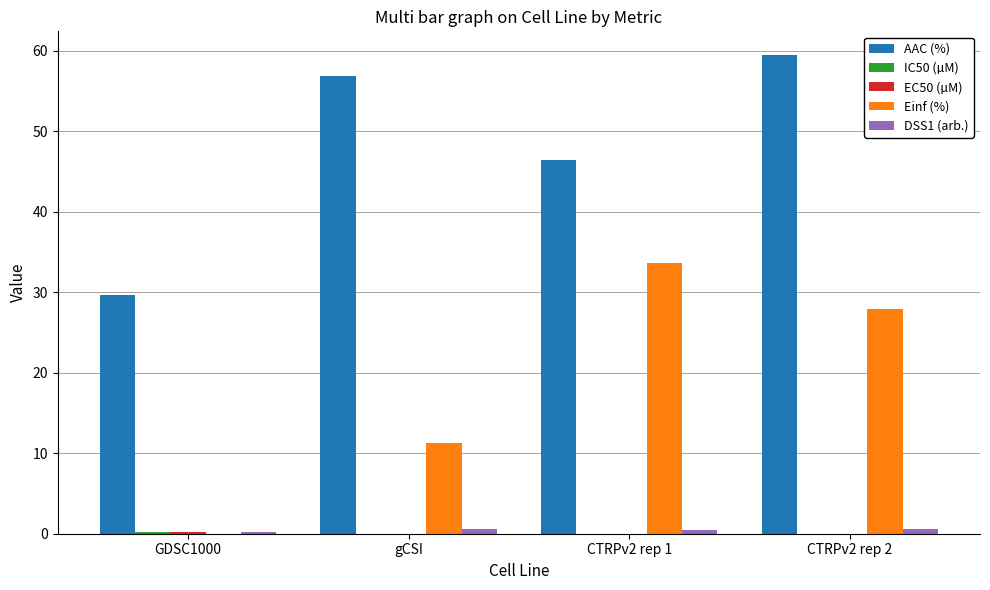

Is the value of AAC (%) at CTRPv2 rep 1 greater than the value of Einf (%) at CTRPv2 rep 1?

Yes